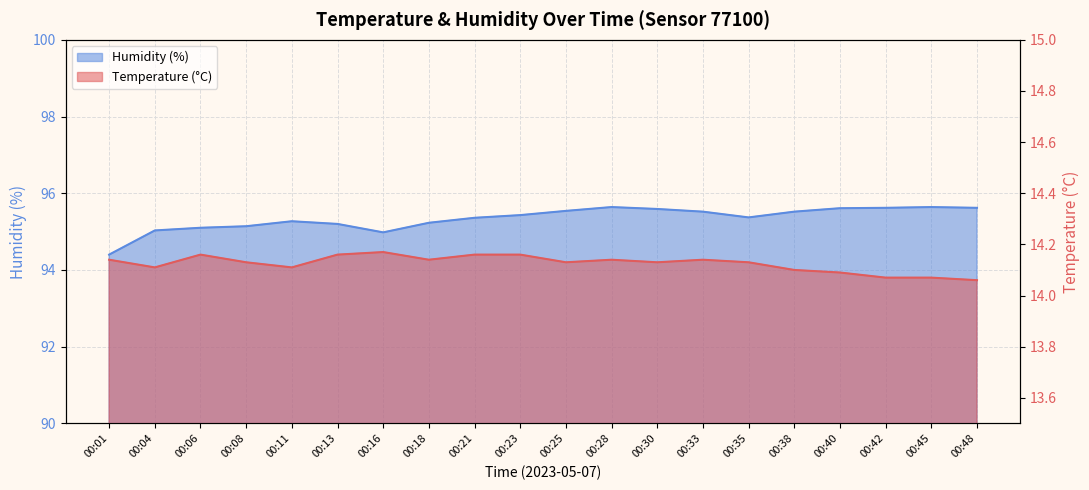

List the labels in order of Temperature (°C) value, largest first.

00:16, 00:06, 00:13, 00:21, 00:23, 00:01, 00:18, 00:28, 00:33, 00:08, 00:25, 00:30, 00:35, 00:04, 00:11, 00:38, 00:40, 00:42, 00:45, 00:48